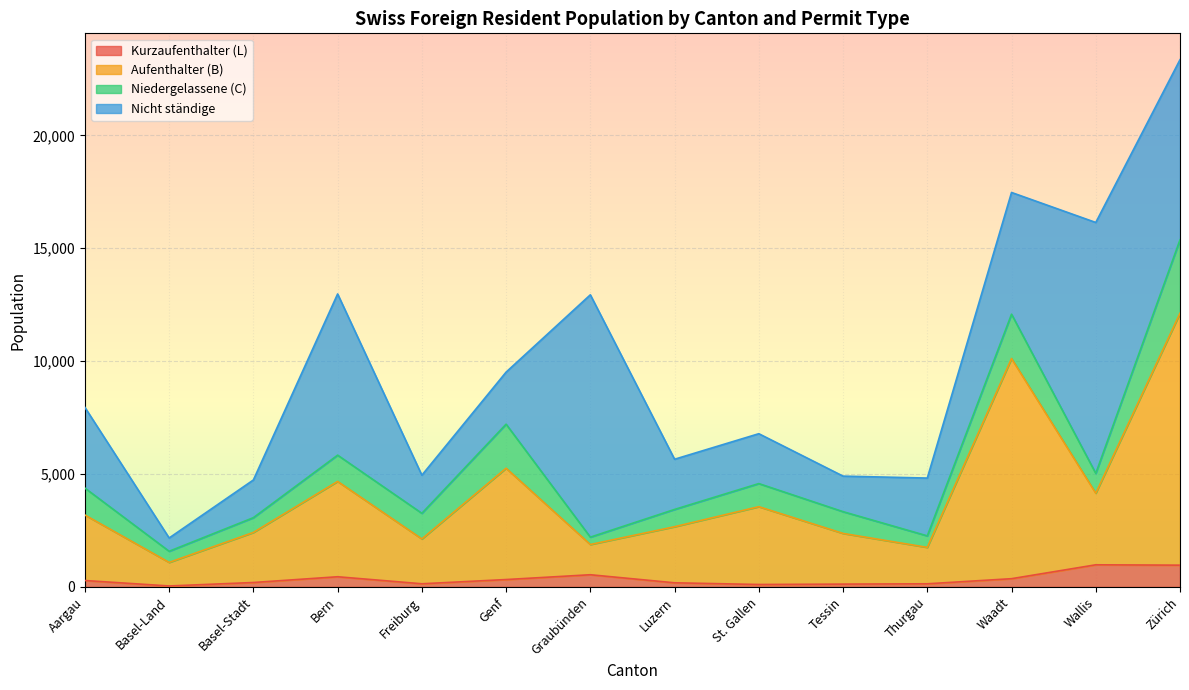

Which series has the largest total across all categories?

Aufenthalter (B)